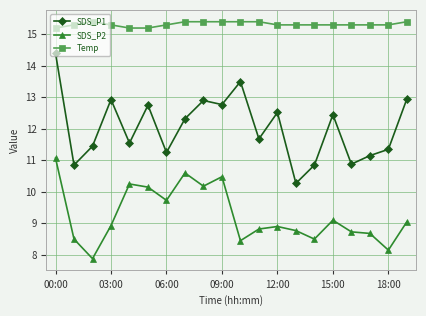

Count the number of data series in this chart.

3